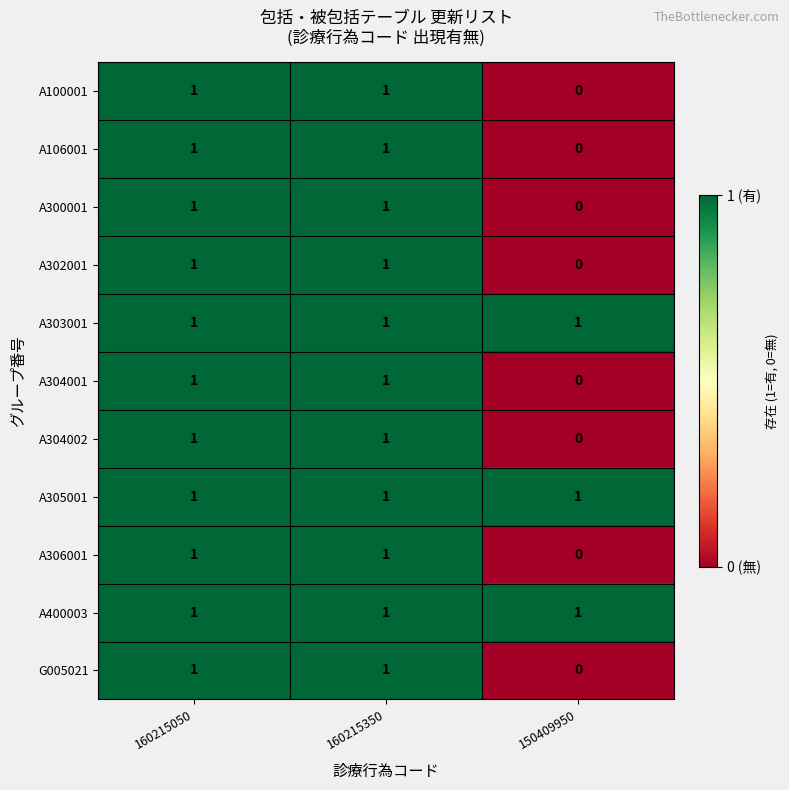

At which label does A106001 reach its minimum?

150409950